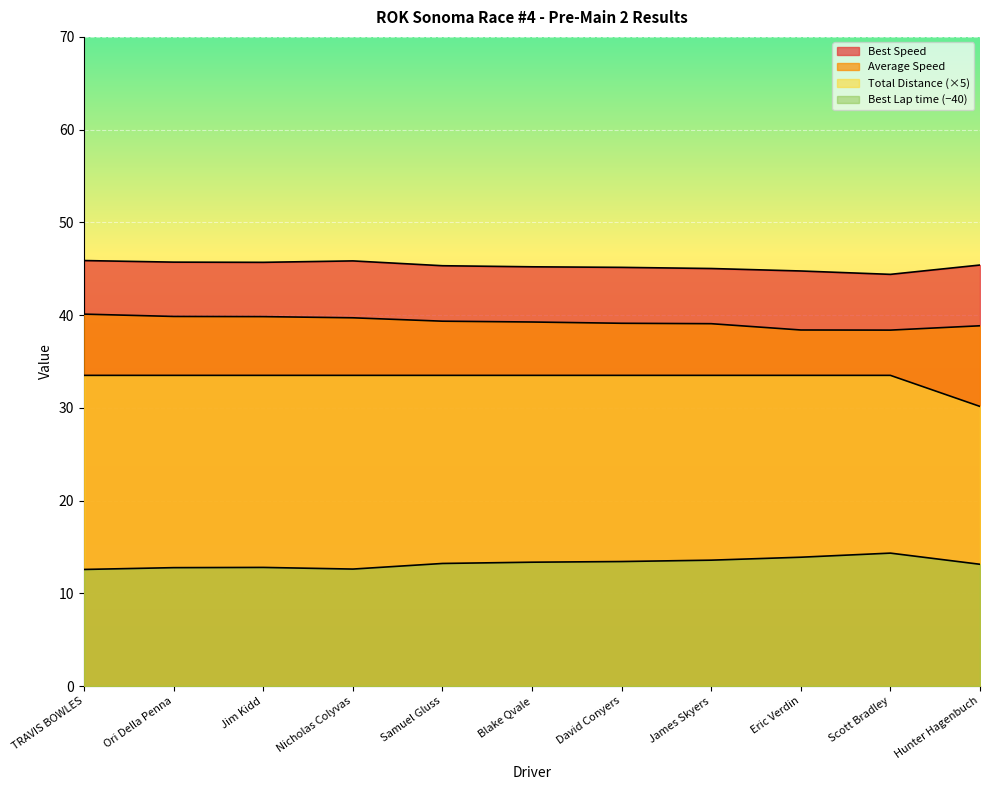

Reading left to right, transcribe all the data shown in this chart.

Best Lap time: 12.6	12.8	12.8	12.6	13.2	13.4	13.4	13.6	13.9	14.3	13.1
Best Speed: 45.9	45.7	45.7	45.8	45.3	45.2	45.1	45.0	44.8	44.4	45.4
Average Speed: 40.1	39.9	39.8	39.7	39.3	39.3	39.1	39.1	38.4	38.4	38.8
Total Distance: 33.5	33.5	33.5	33.5	33.5	33.5	33.5	33.5	33.5	33.5	30.2